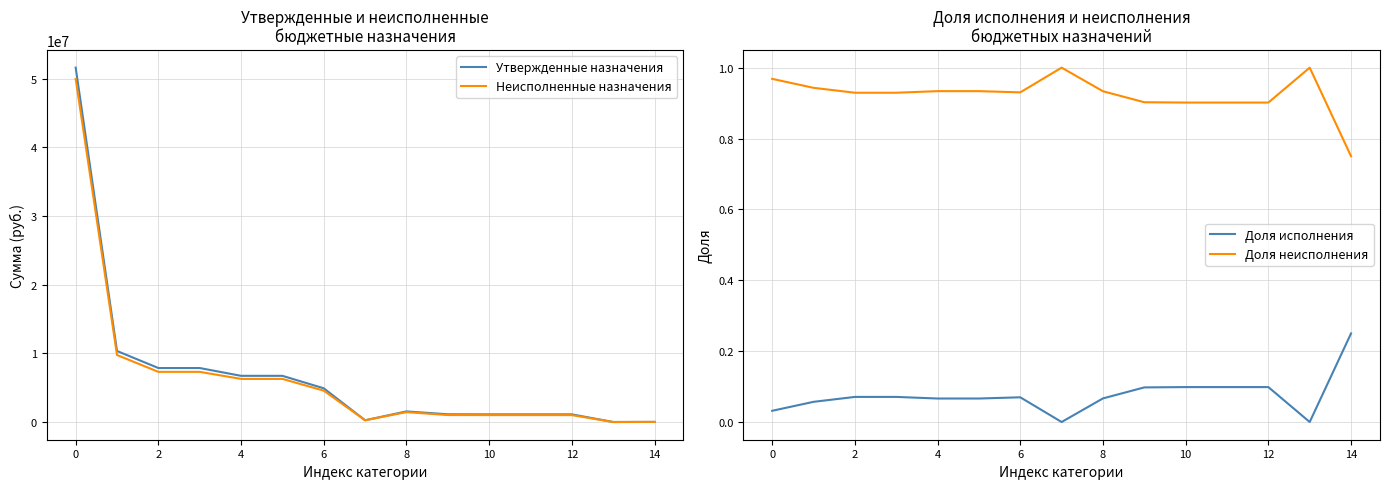

How many interior local valleys does the Доля исполнения series have?

2